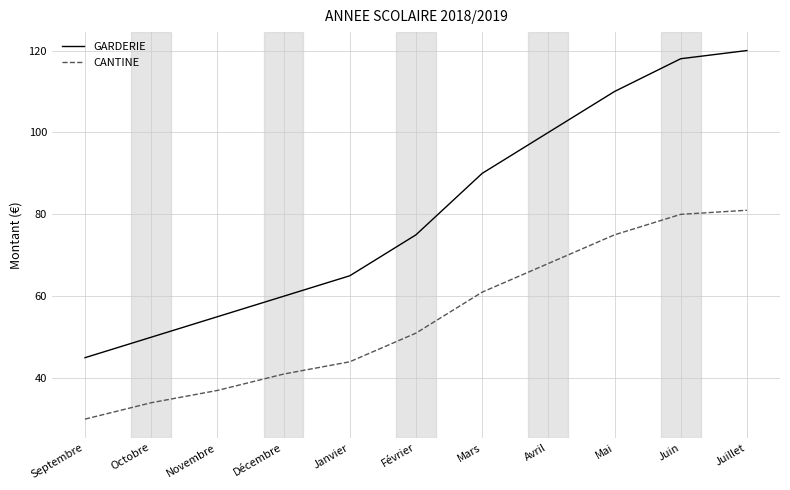

Read the GARDERIE value at Juin, to the nearest 10.

120